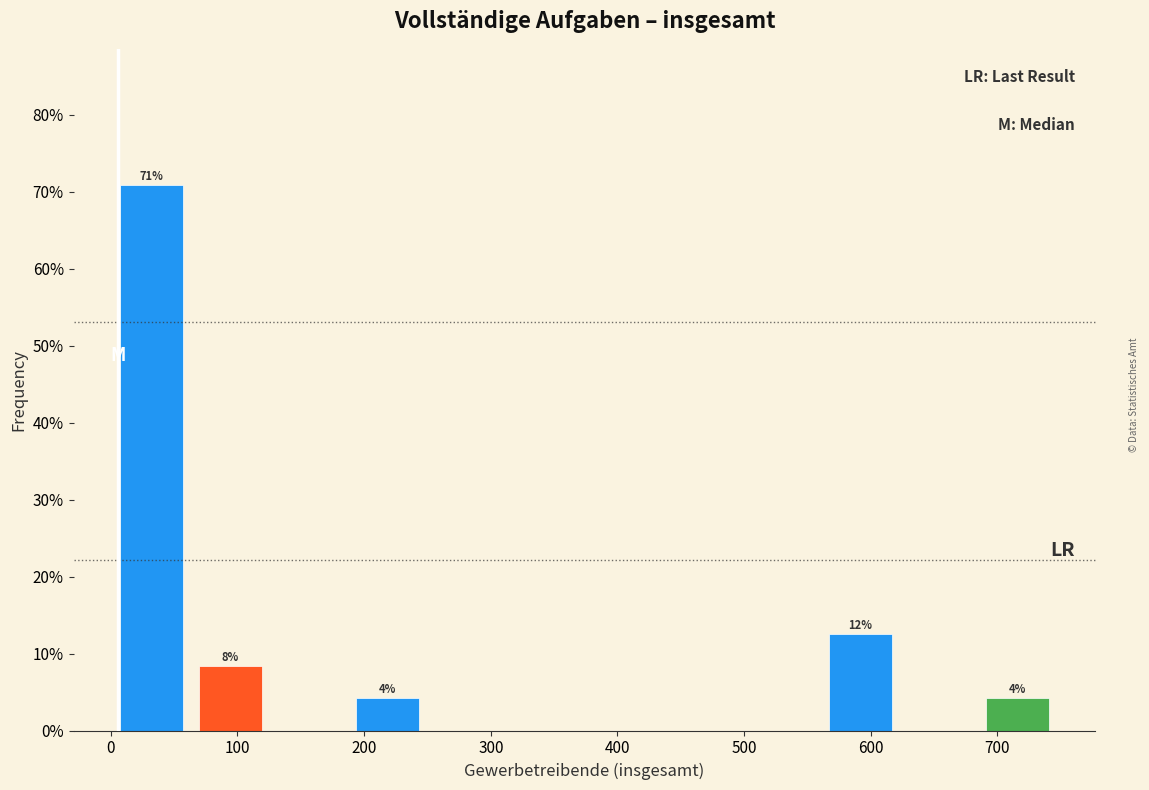

Which range on the x-axis has the tallest bar?

0 to 60